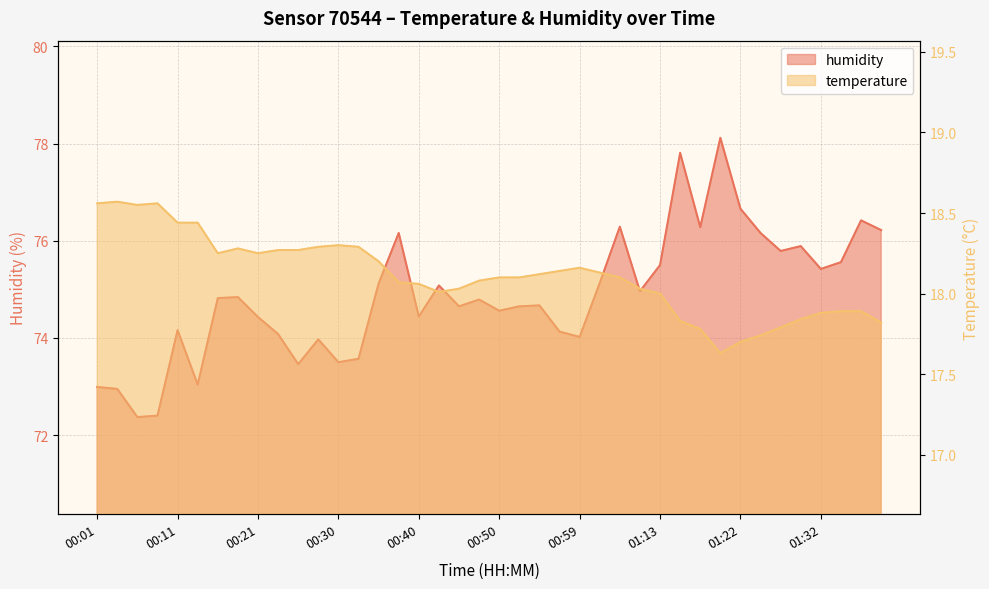

Where is temperature nearest to the value 18?

01:13